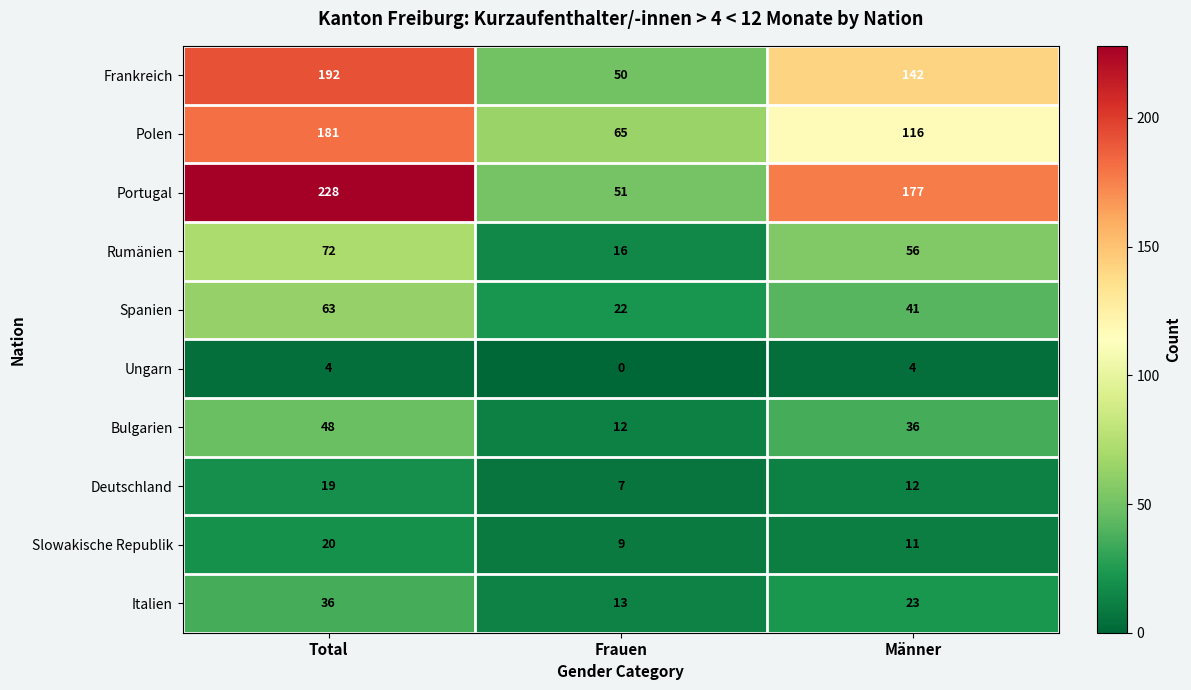

Which series changed the most between Total and Frauen?

Portugal